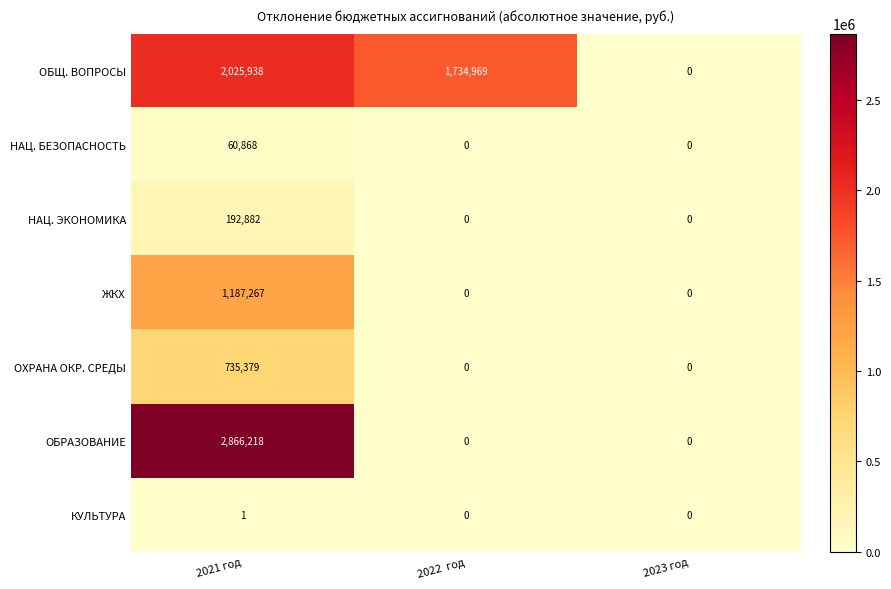

Which series has the largest range (max minus min)?

ОБРАЗОВАНИЕ